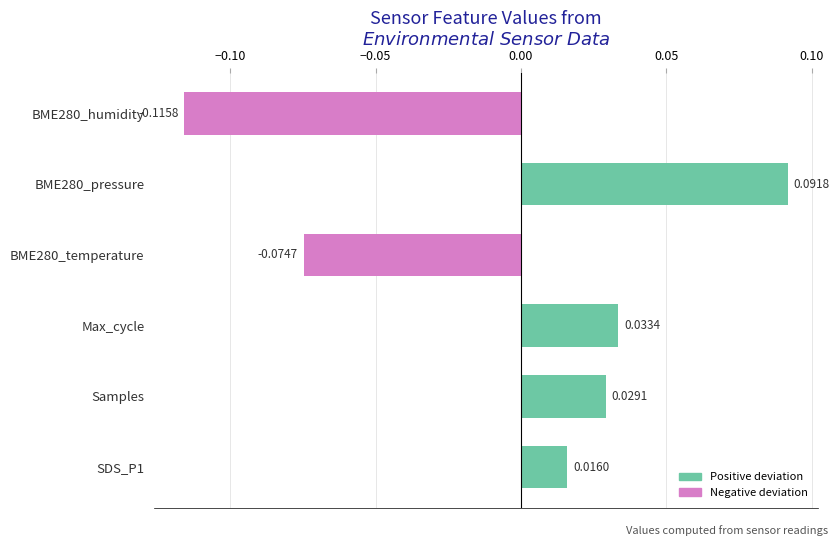

Which has a higher value, BME280_pressure or Samples?

BME280_pressure